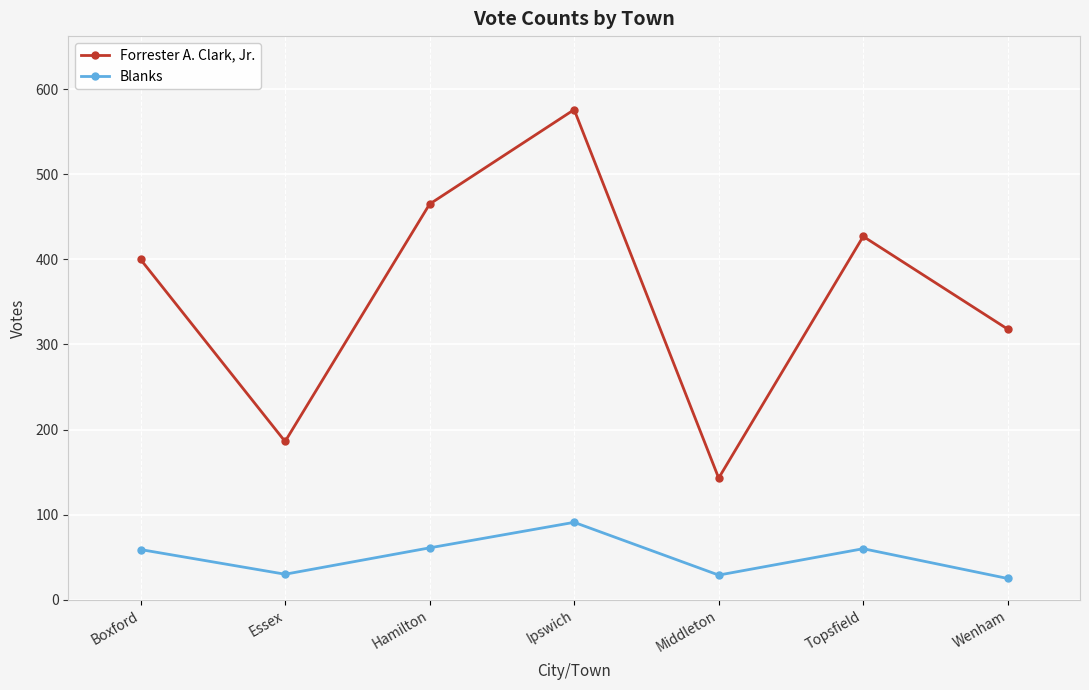

At Boxford, list the series in order from smallest to largest.

Blanks, Forrester A. Clark, Jr.